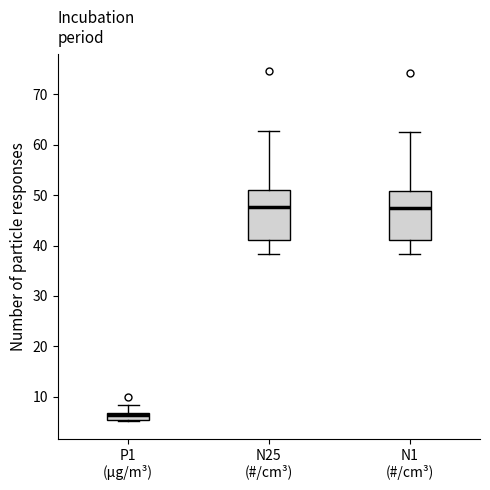

Where does the upper whisker of the box for P1 (µg/m³) end on the y-axis? The values are not printed on the chart, so give them approximately, as read against the axis.

8